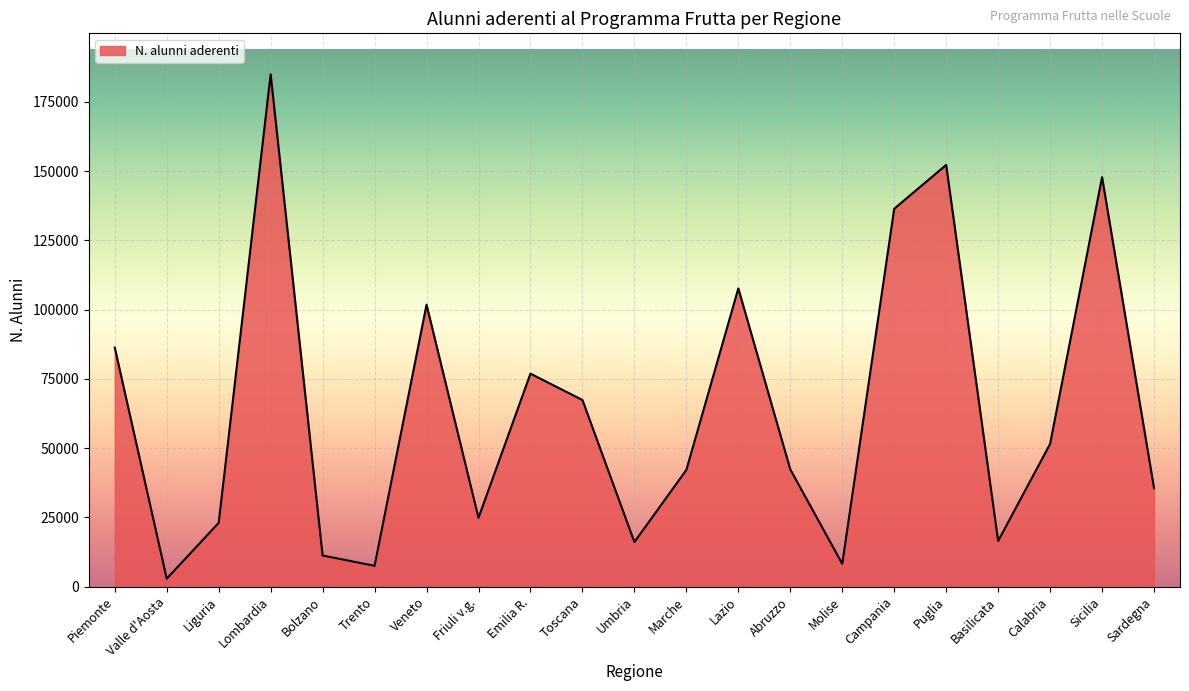

Does the chart display data point markers on the line(s)?

No